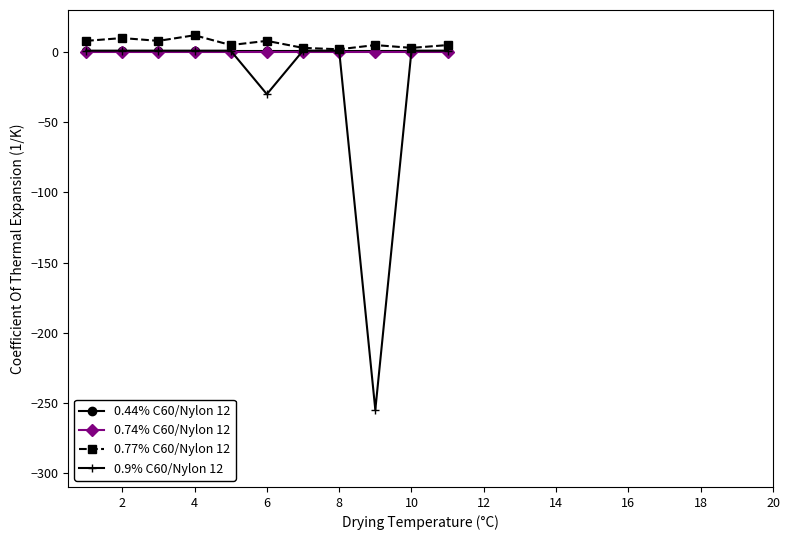

Which series has the widest spread of values?

0.9% C60/Nylon 12